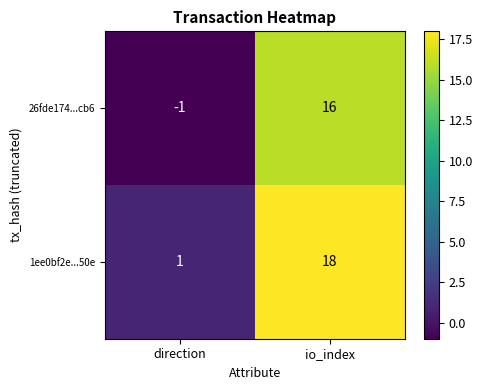

How many series are shown in this chart?

2